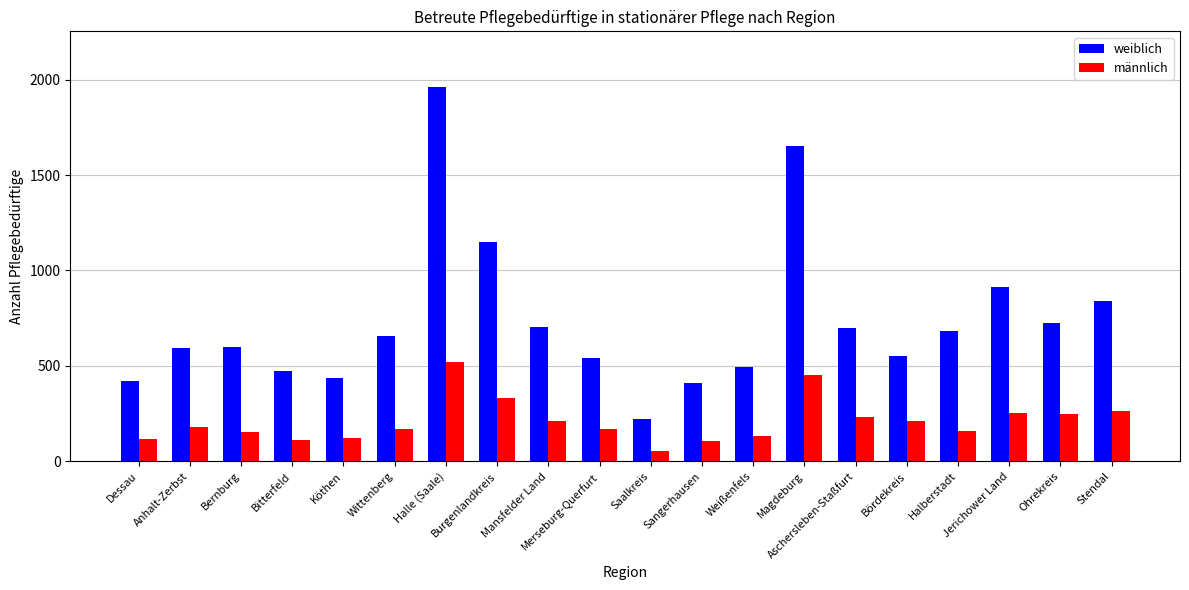

Which series has the largest range (max minus min)?

weiblich